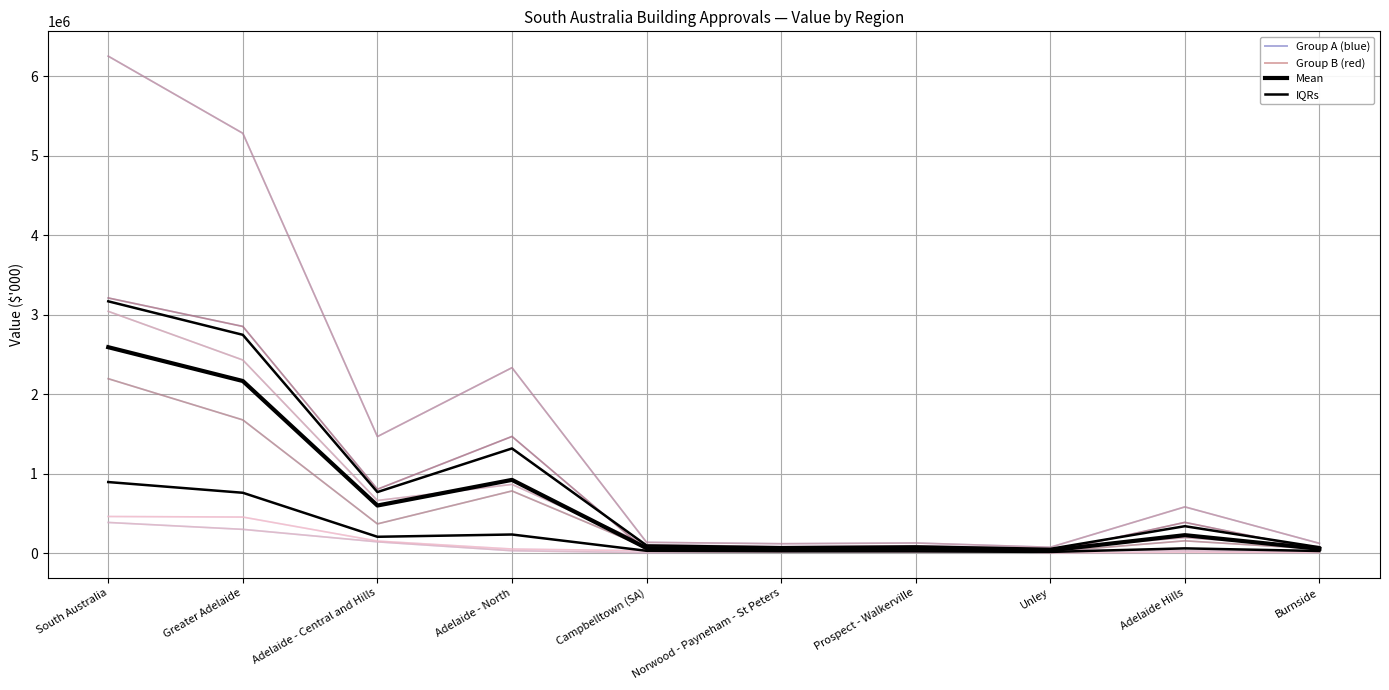

How many interior local valleys does the IQRs series have?

2